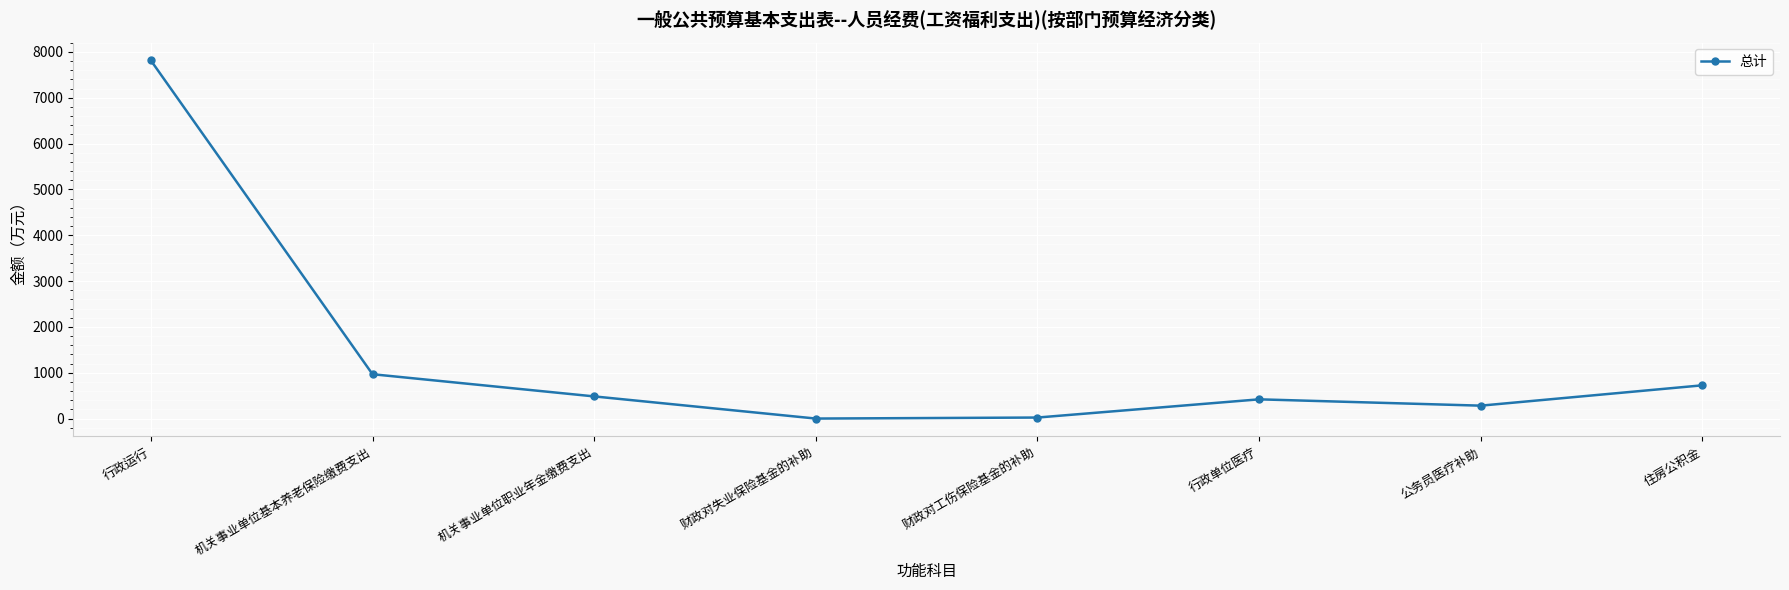

True or false: the data shows 745.5 at 行政单位医疗.

False